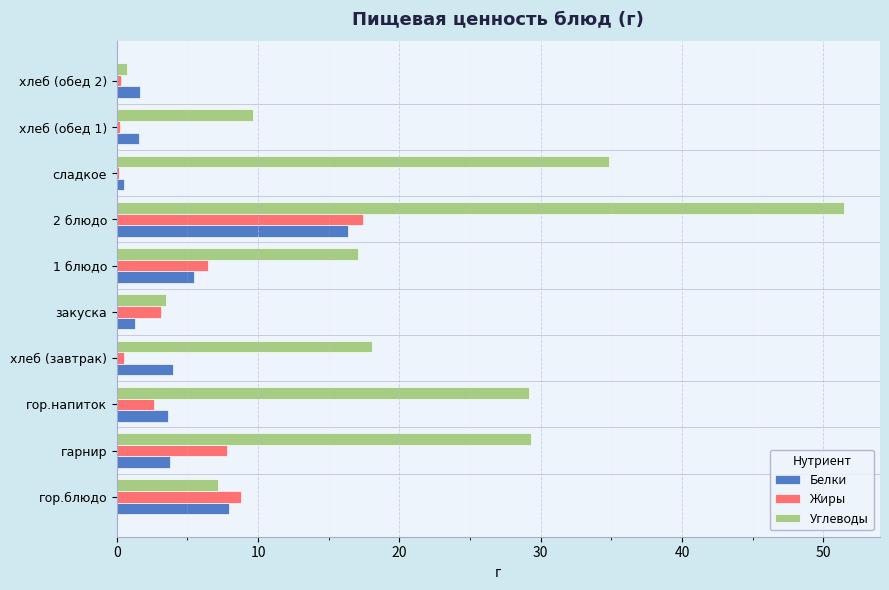

Which series changed the most between хлеб (завтрак) and 1 блюдо?

Жиры